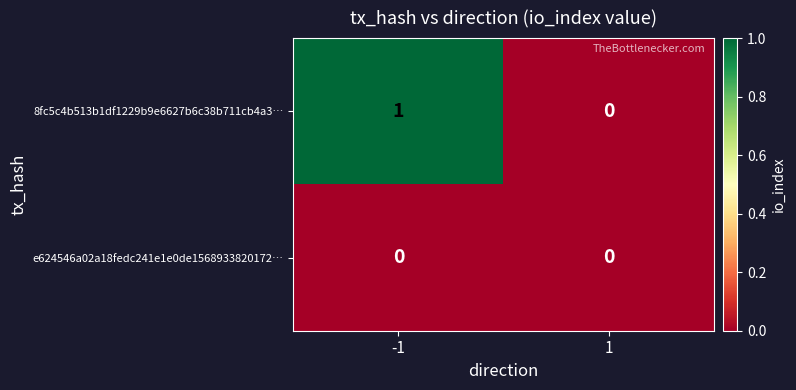

Rank the series by their average value, from lowest to highest.

e624546a02a18fedc241e1e0de1568933820172…, 8fc5c4b513b1df1229b9e6627b6c38b711cb4a3…